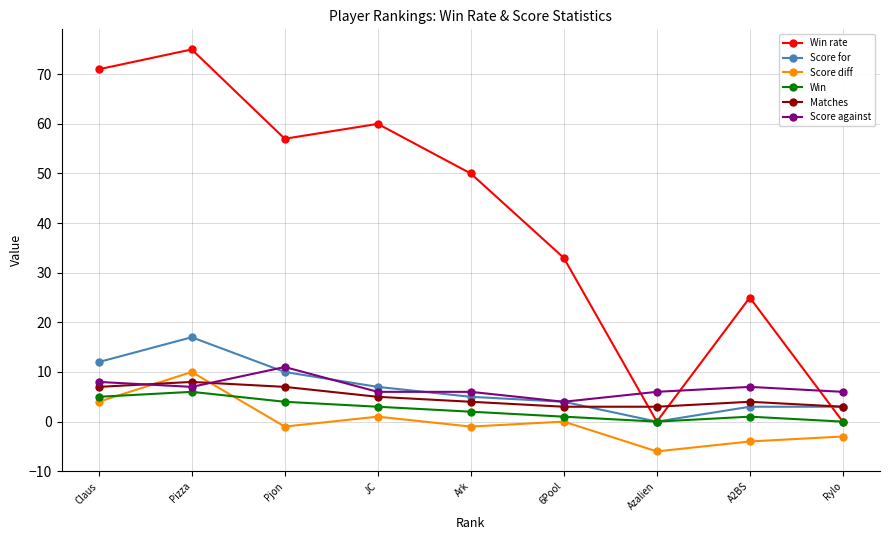

At how many categories does at least one series exceed 66?

2